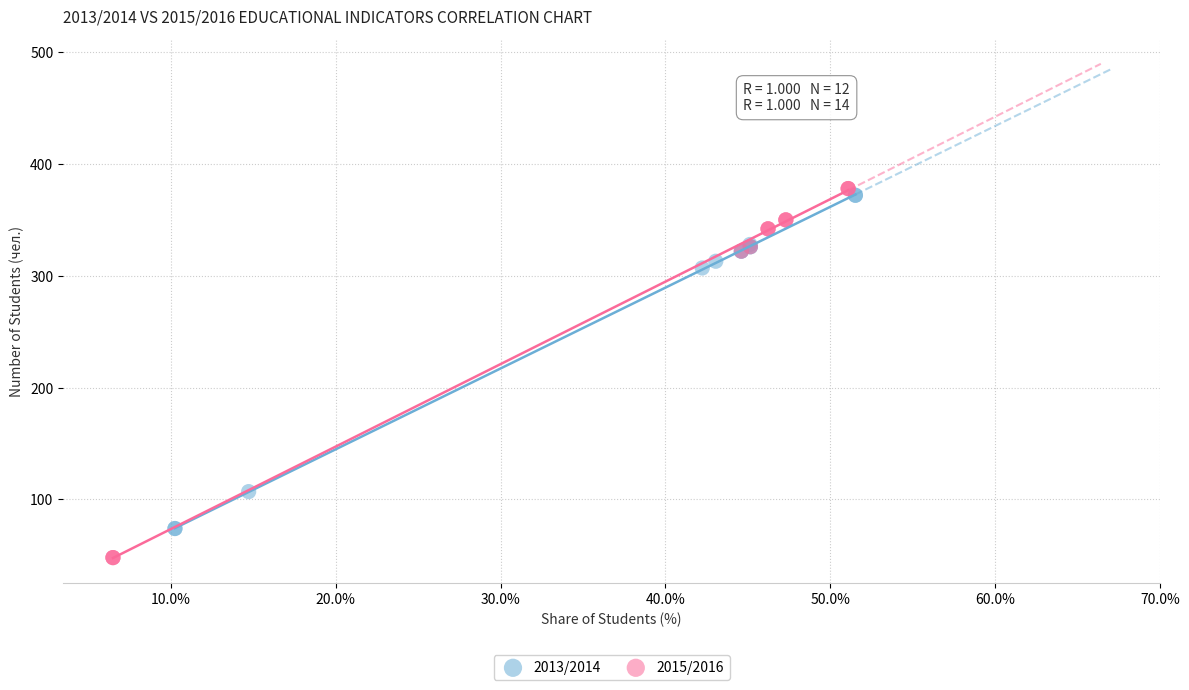

Which series has the widest spread of Y values?

2015/2016